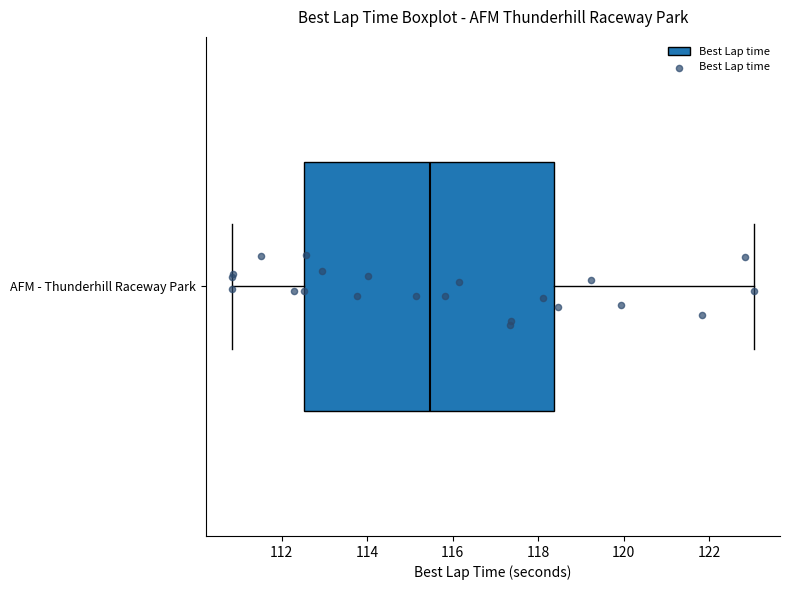

Where does the median line of the box for AFM - Thunderhill Raceway Park sit on the x-axis? The values are not printed on the chart, so give them approximately, as read against the axis.

115.4